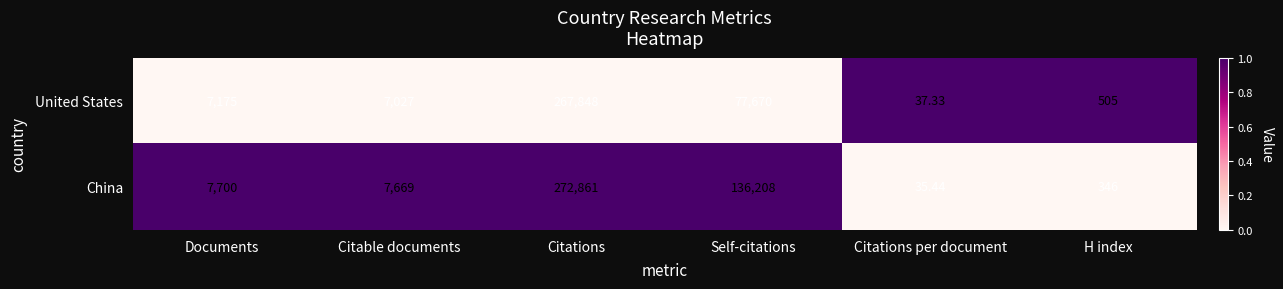

Rank the series at Citations per document from lowest to highest value.

China, United States